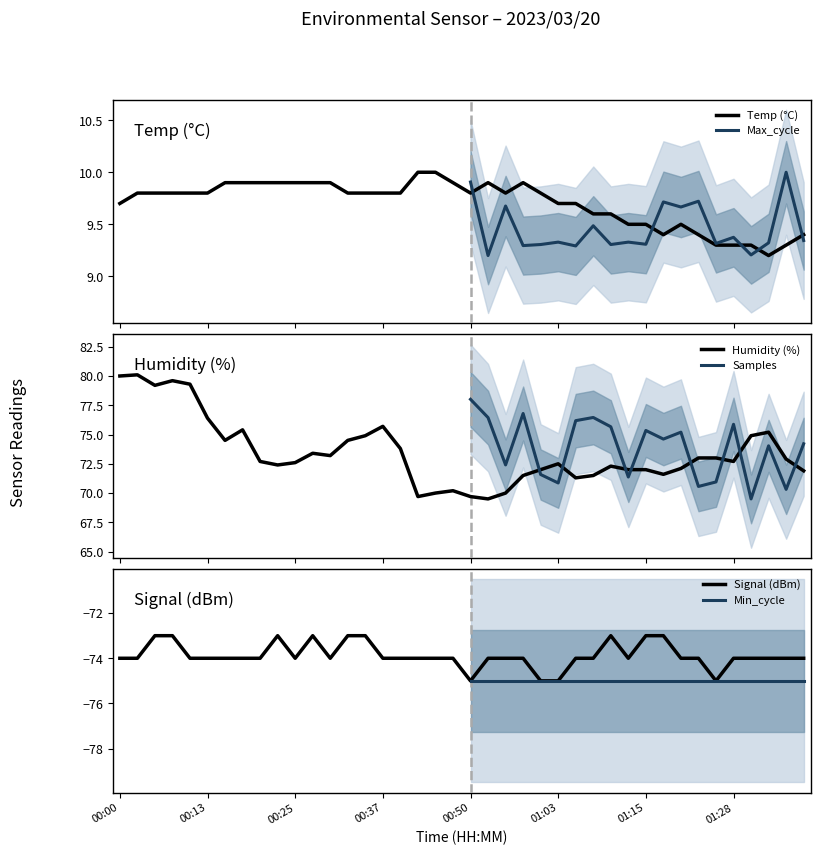

Which has a higher value, 00:30 or 00:03?

00:30